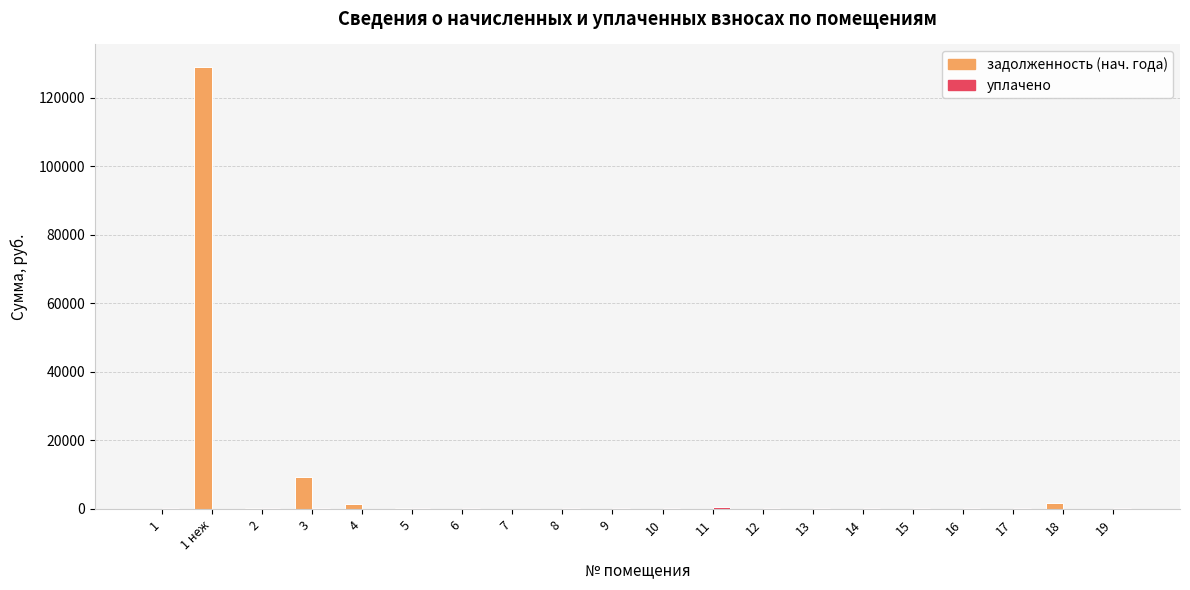

Does the chart contain stacked bars?

No